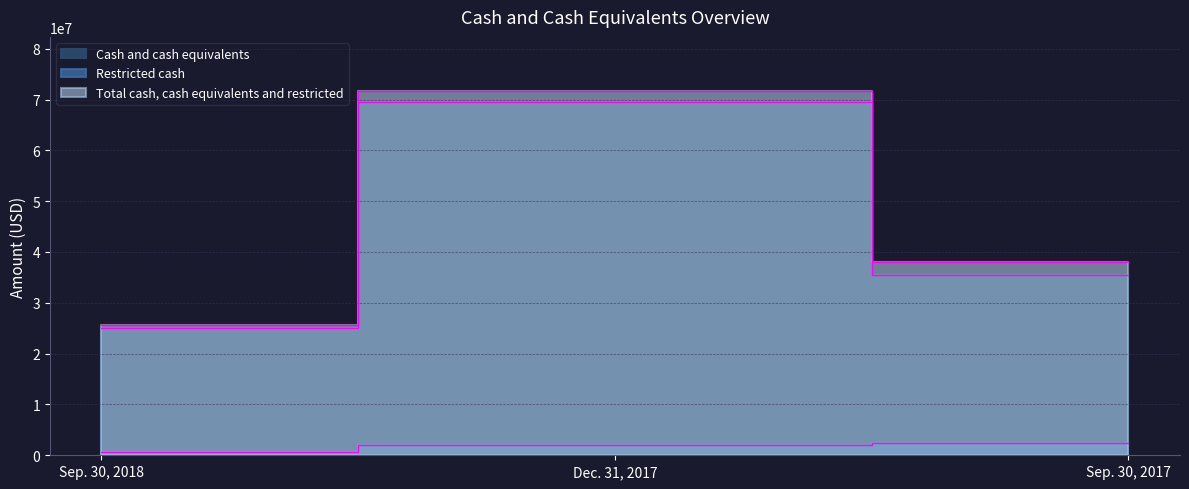

What is the difference between the maximum and minimum values in the Total cash, cash equivalents and restricted series?

45911060